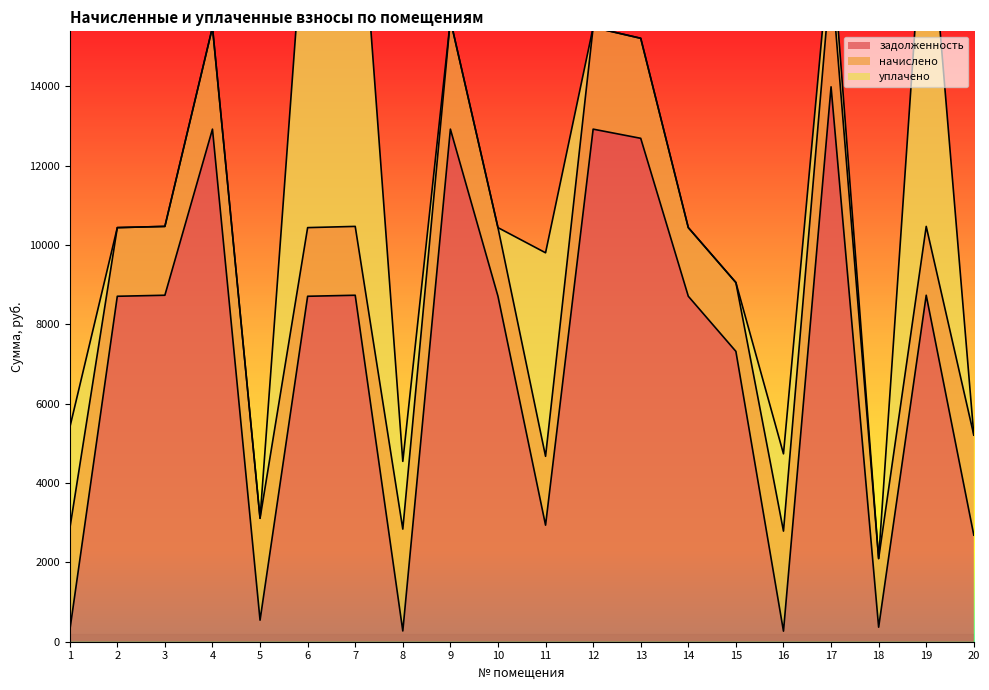

At which label does начислено first exceed 2520?

1